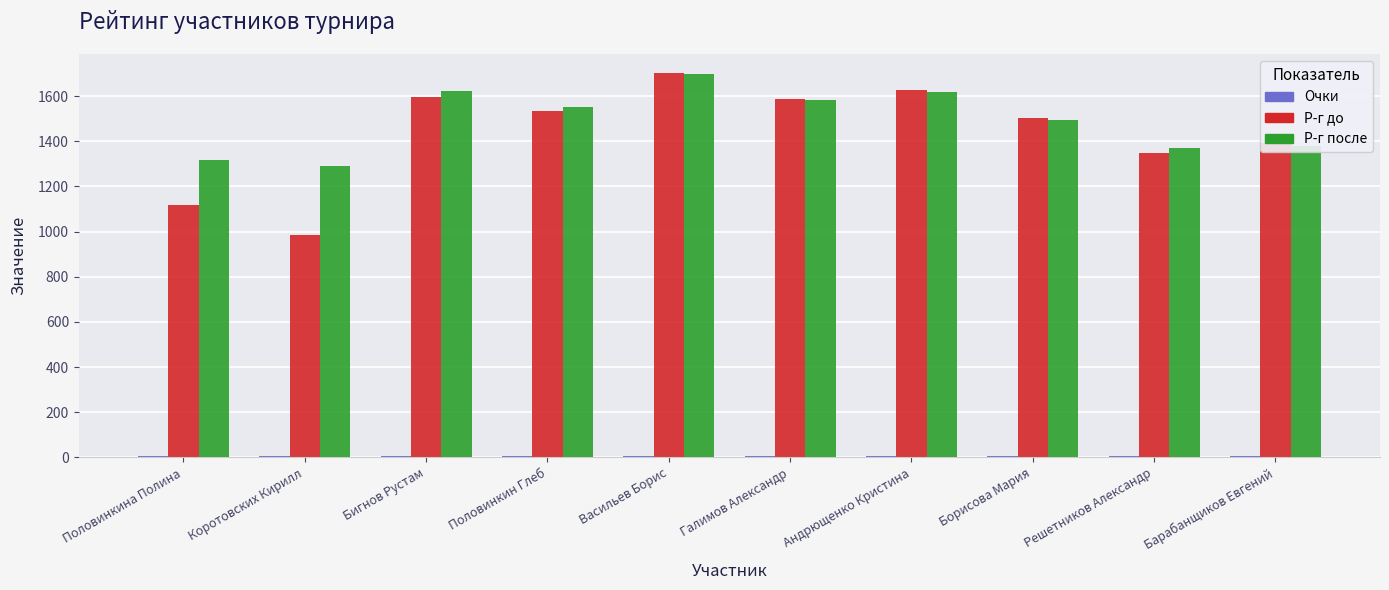

Which series has the largest total across all categories?

Р-г после